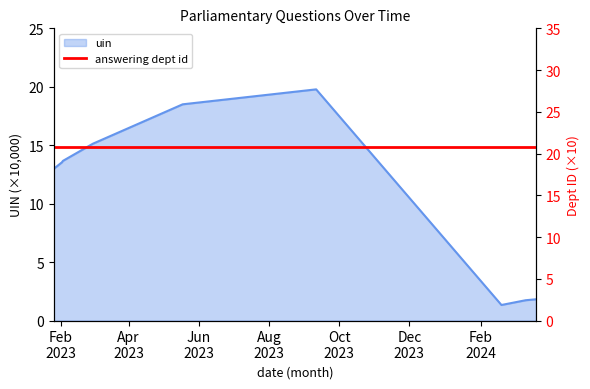

What is the ratio of the value at 2023-02-02 to the value at 2023-05-18?

0.7